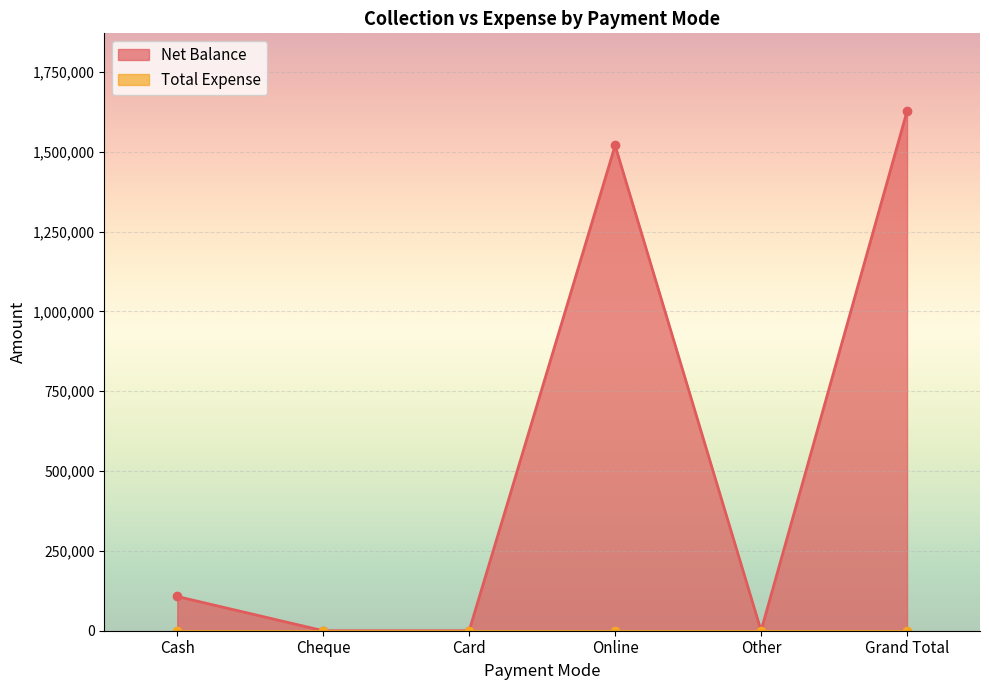

How many categories are shown in the chart?

6